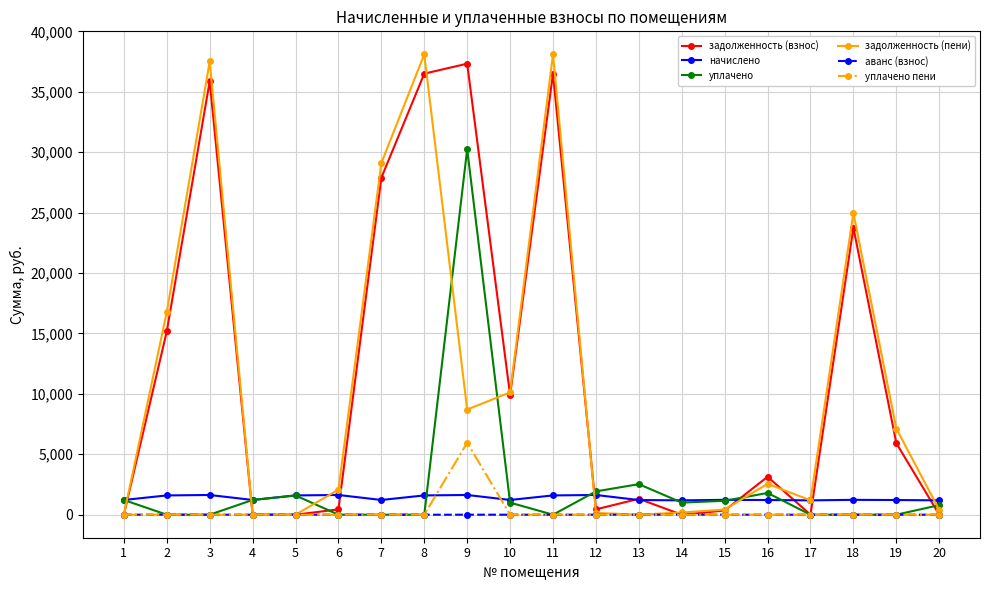

Is the value of уплачено at 10 greater than the value of уплачено пени at 8?

Yes